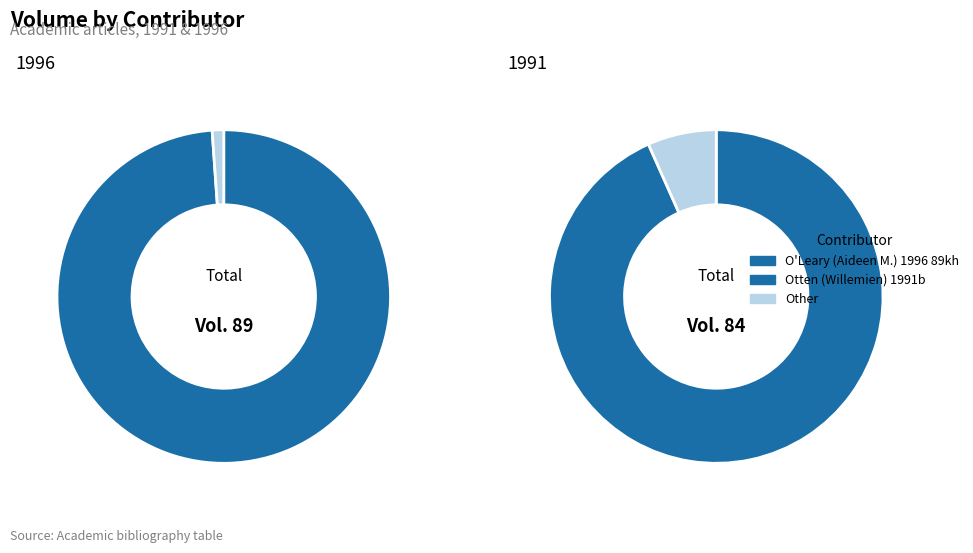

Approximately how many times larger is the value at O'Leary (Aideen M.) 1996 89kh compared to Otten (Willemien) 1991b?

1.1